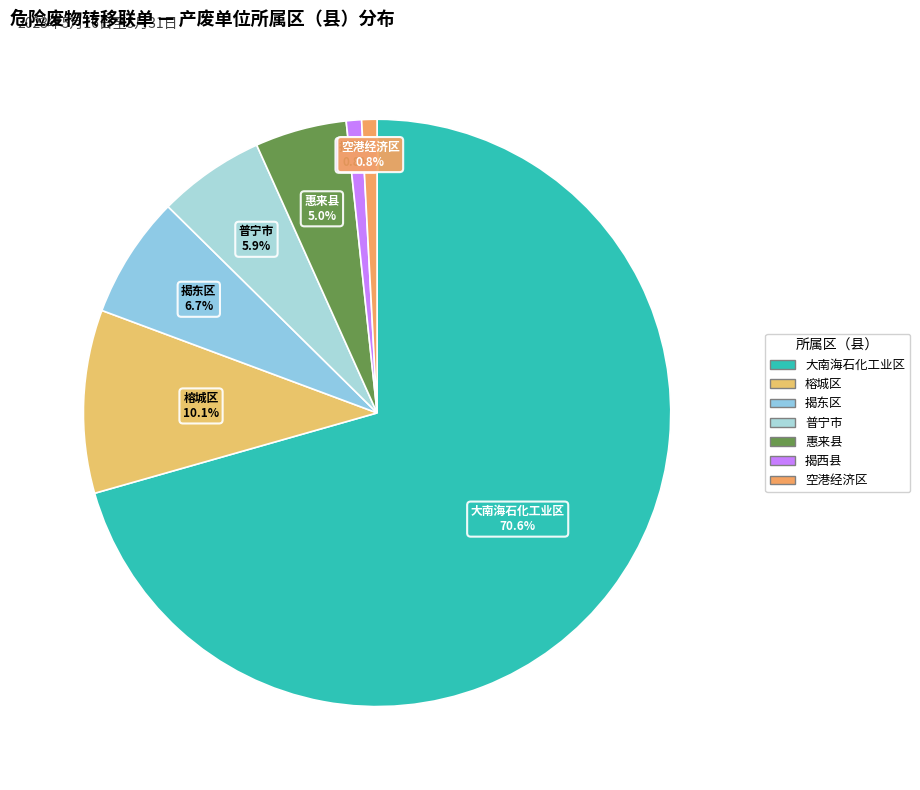

What is the ratio of the value at 揭西县 to the value at 空港经济区?

1.0